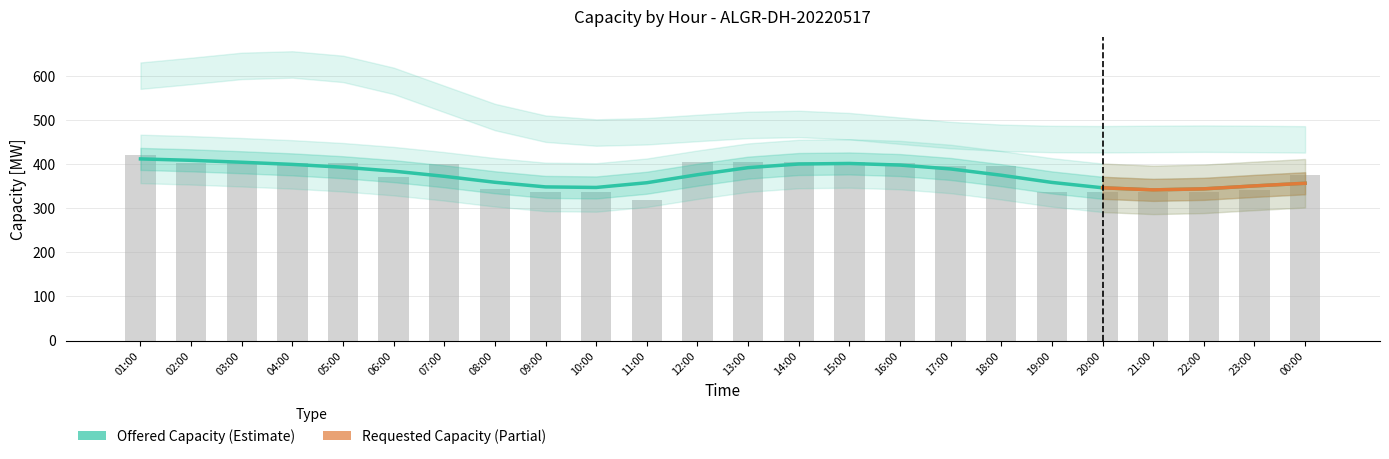

Read the value at 22:00.

337